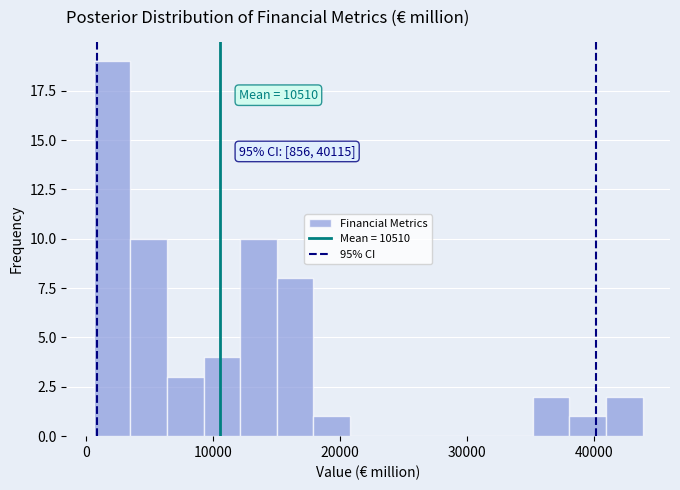

Around what value on the x-axis is the tallest bar? Give the approximate position of its centre, as read against the axis.

2000